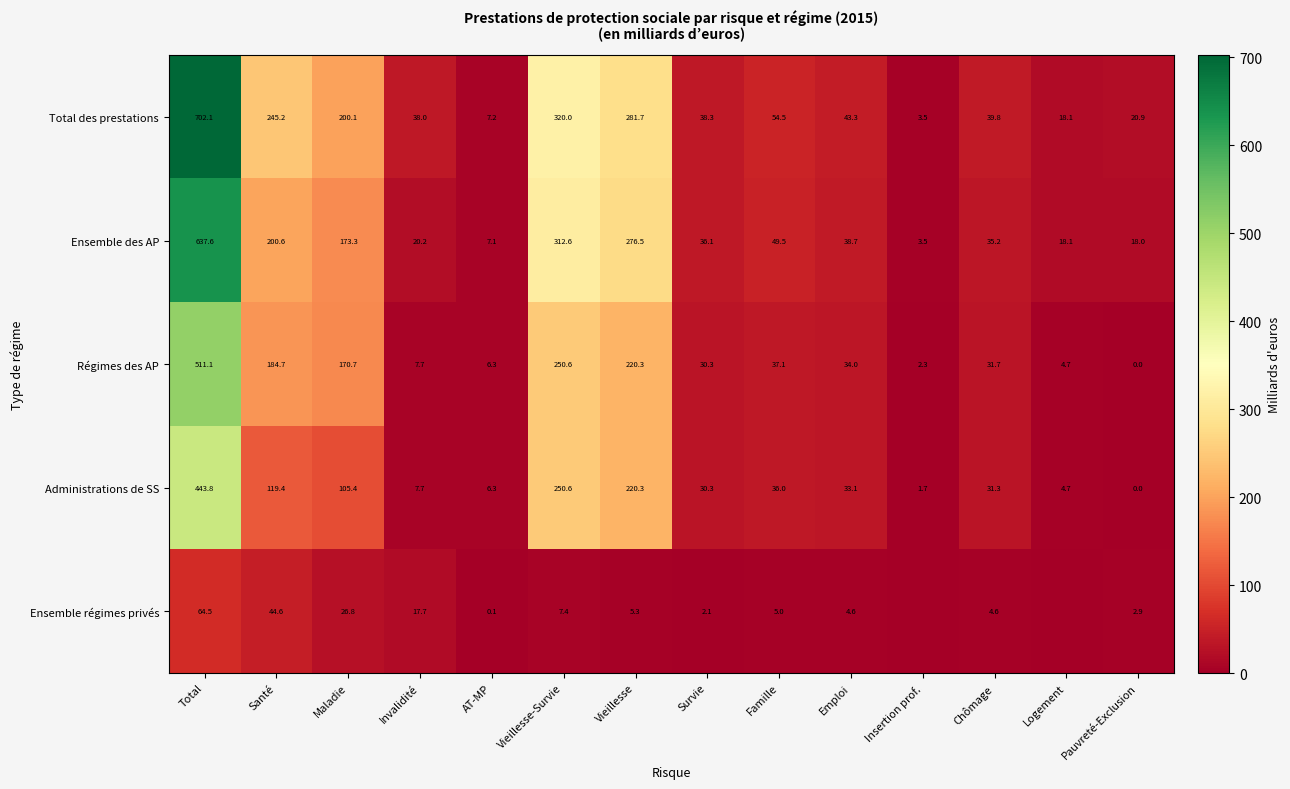

At which label does Régimes des AP reach its minimum?

Pauvreté-Exclusion